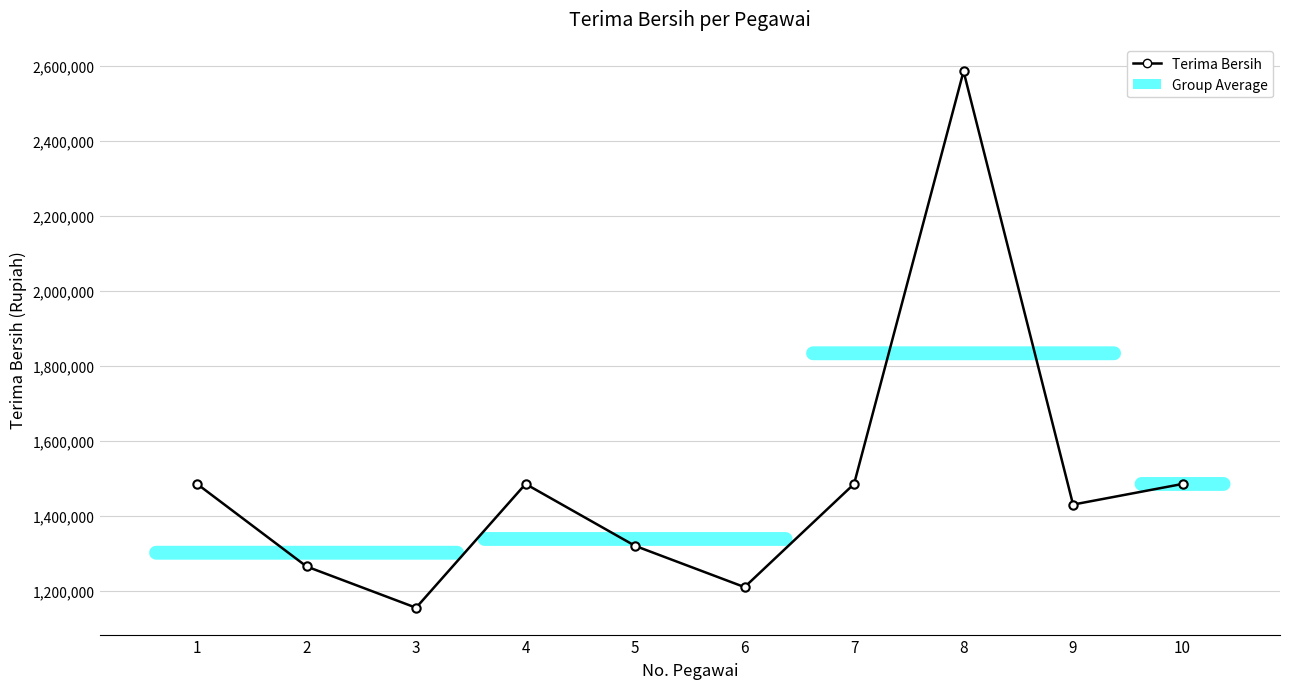

Where is the first local minimum?

3